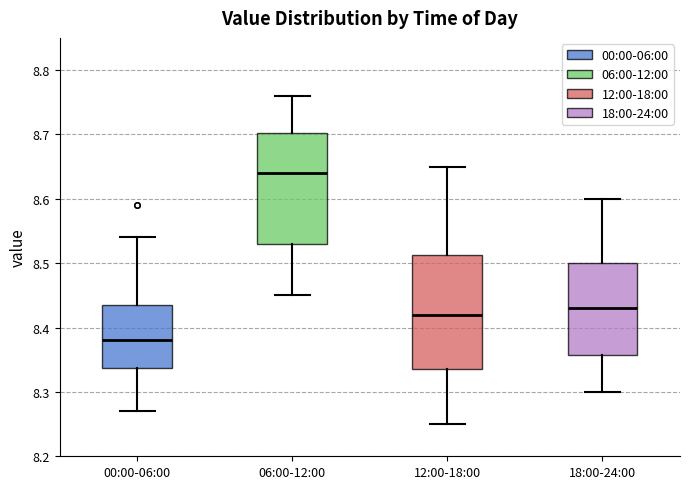

Where is the upper edge of the box for 18:00-24:00 on the y-axis? The values are not printed on the chart, so give them approximately, as read against the axis.

8.50